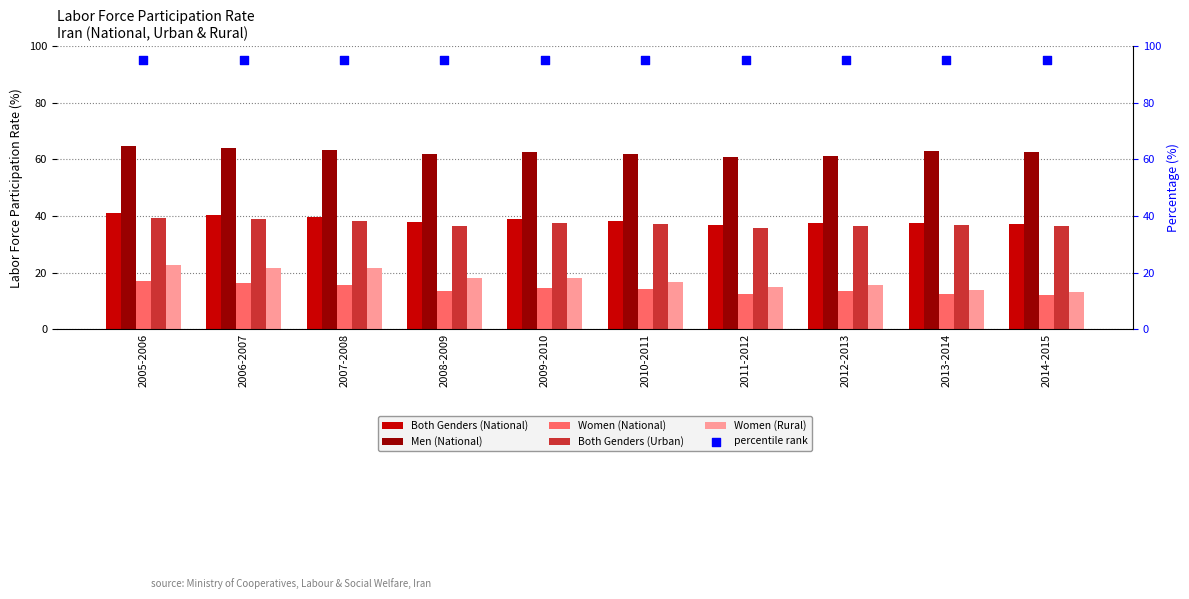

What is the total value across all series at 2013-2014?

258.7